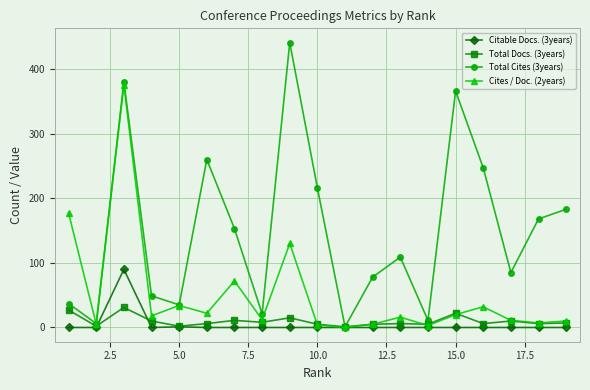

What is the difference between the maximum and second lowest values in the Total Cites (3years) series?

435